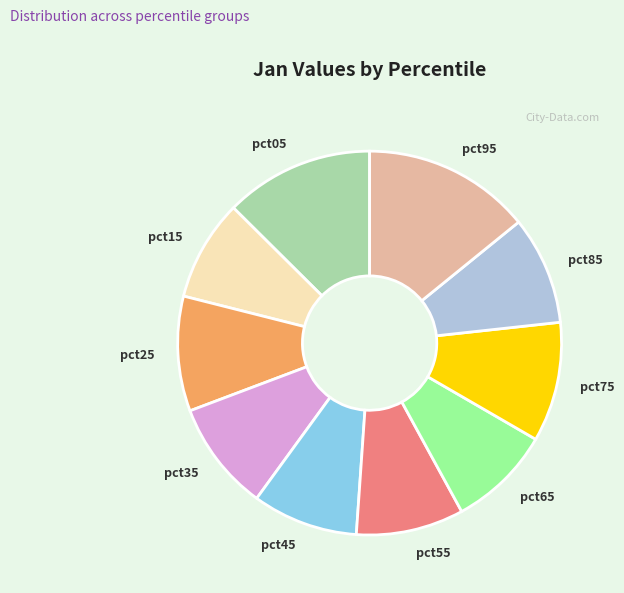

Count the number of slices in the pie.

10